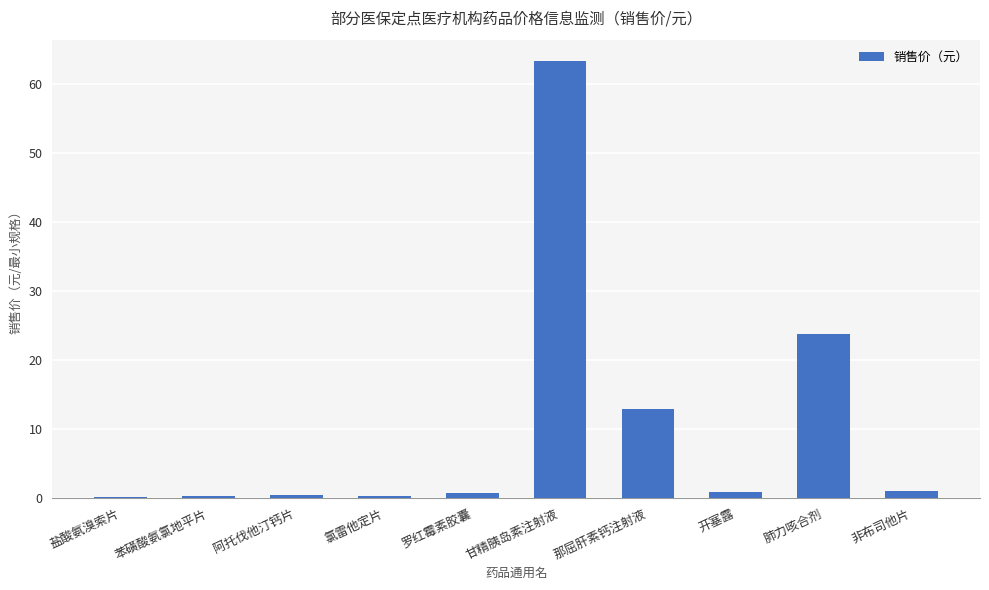

What is the ratio of the value at 氯雷他定片 to the value at 非布司他片?

0.3